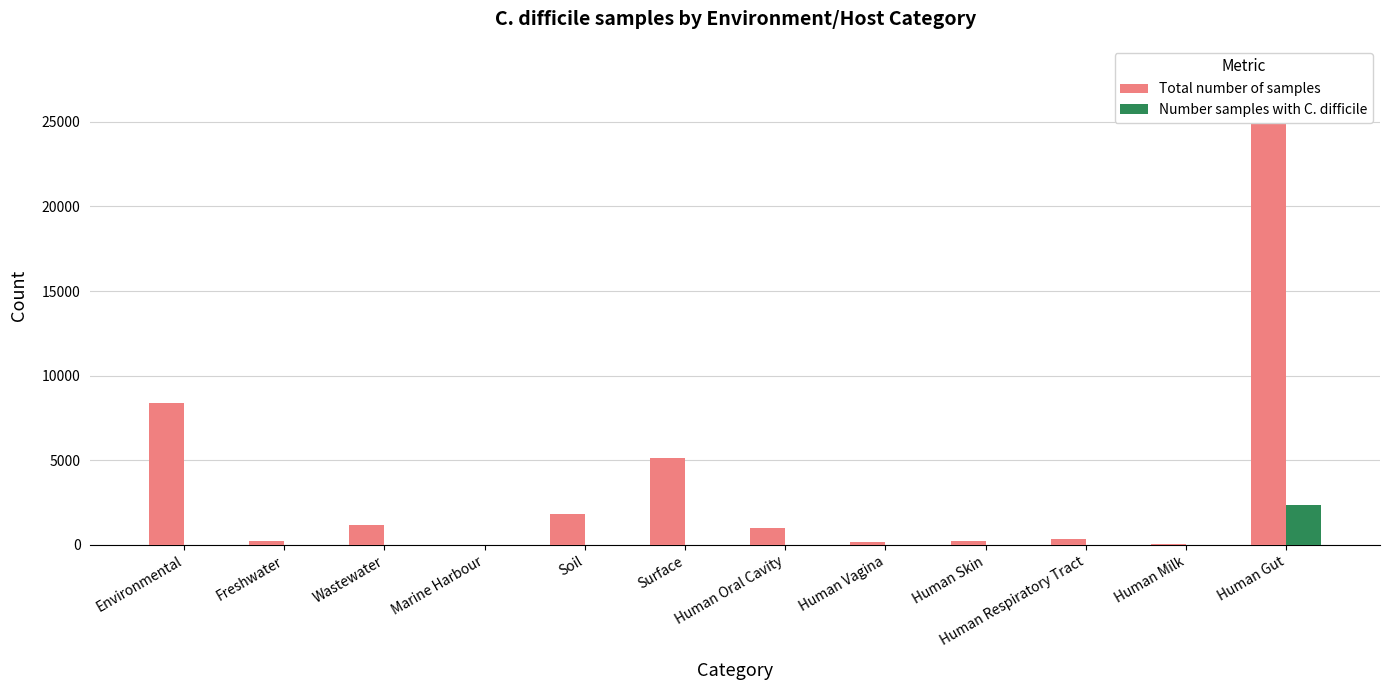

The value of Number samples with C. difficile at Human Respiratory Tract is 0. True or false?

True